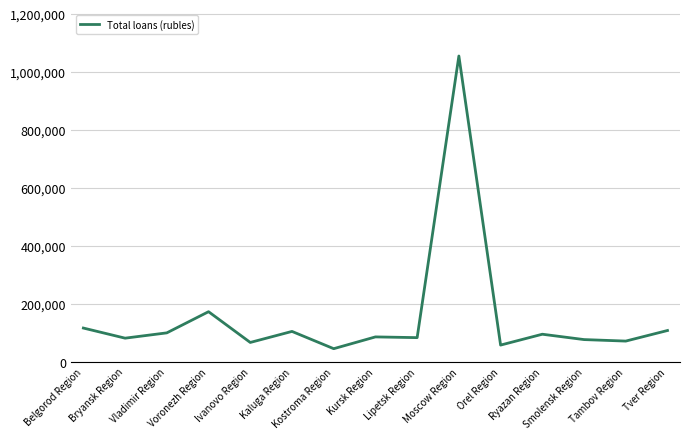

What is the smallest value displayed?

44449